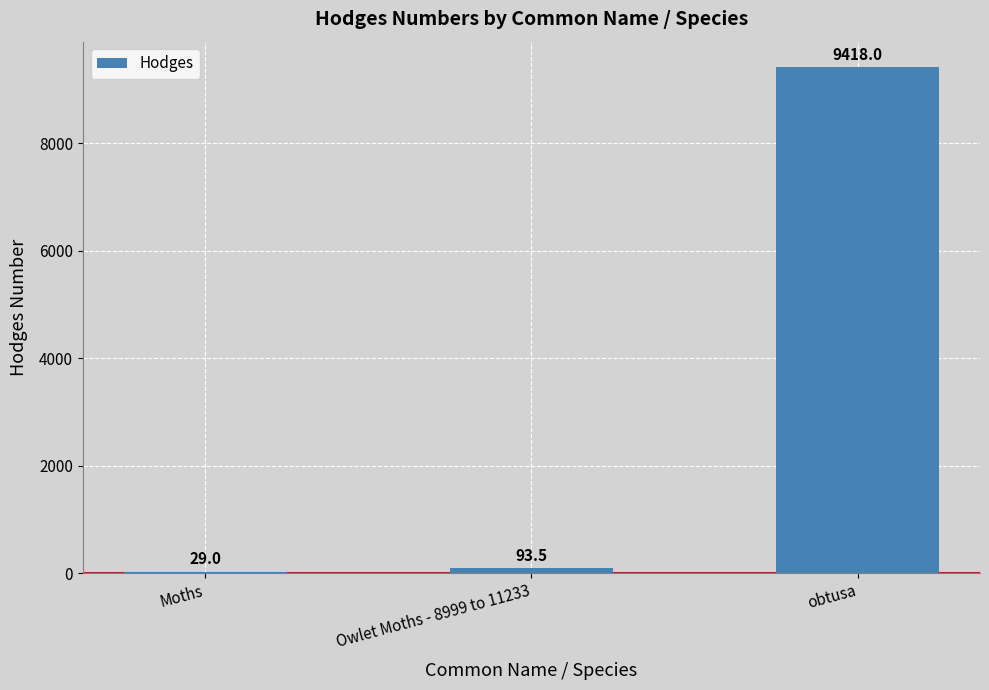

The chart shows a value of 93.5 at Owlet Moths - 8999 to 11233. True or false?

True